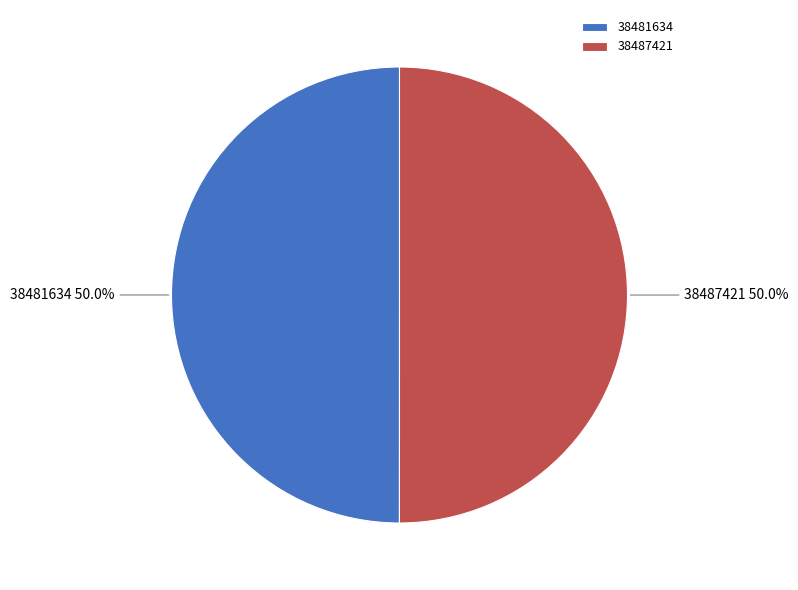

What percentage is the 38487421 slice, to the nearest percent?

50%